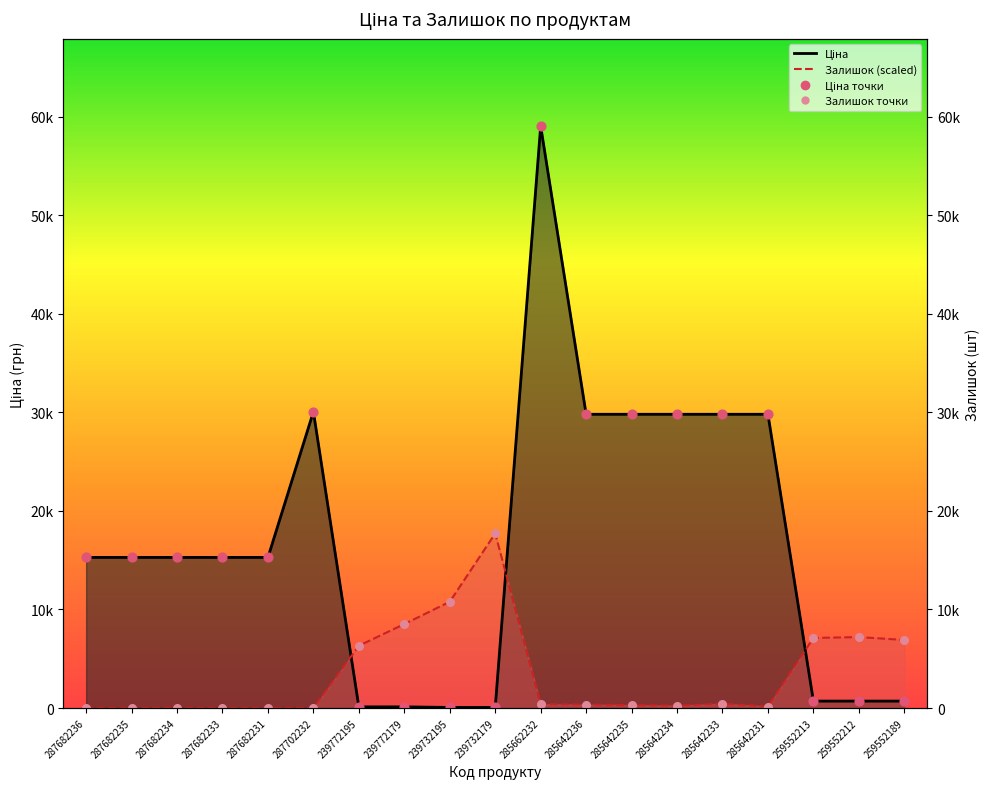

What is the total value across all series at 285642231?

29966.1